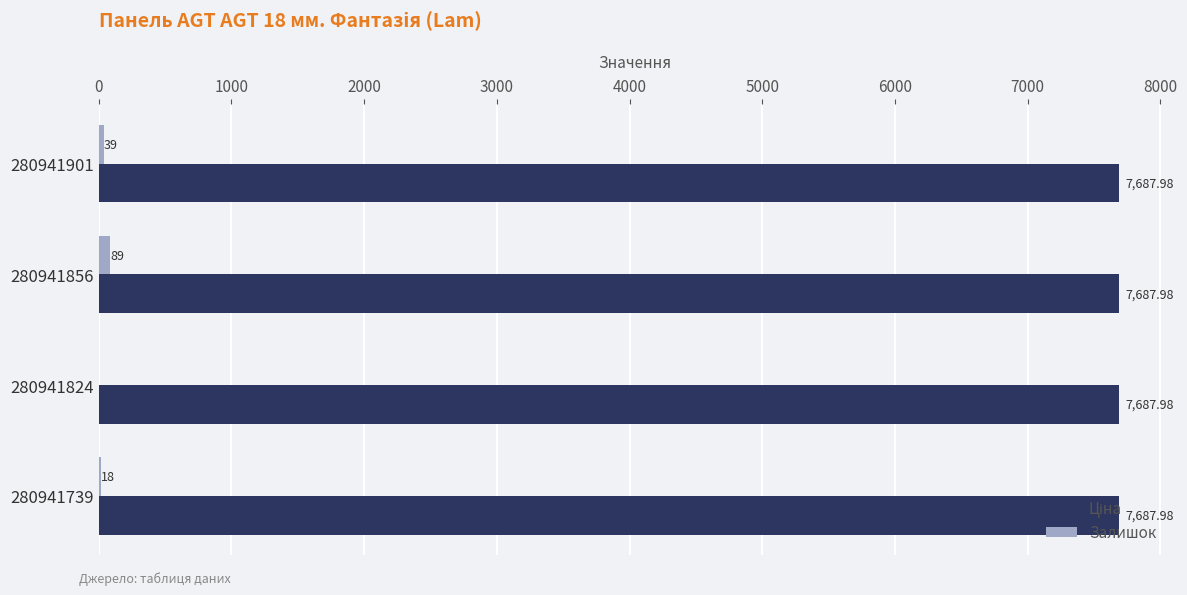

What is the total value across all series at 280941901?

7727.0